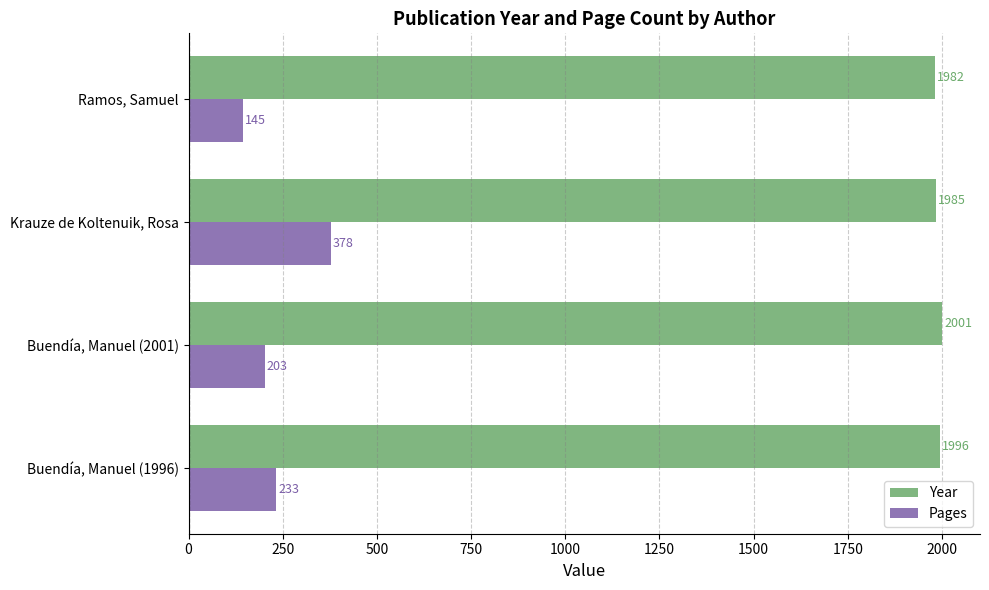

What is the sum of all Pages values?

959